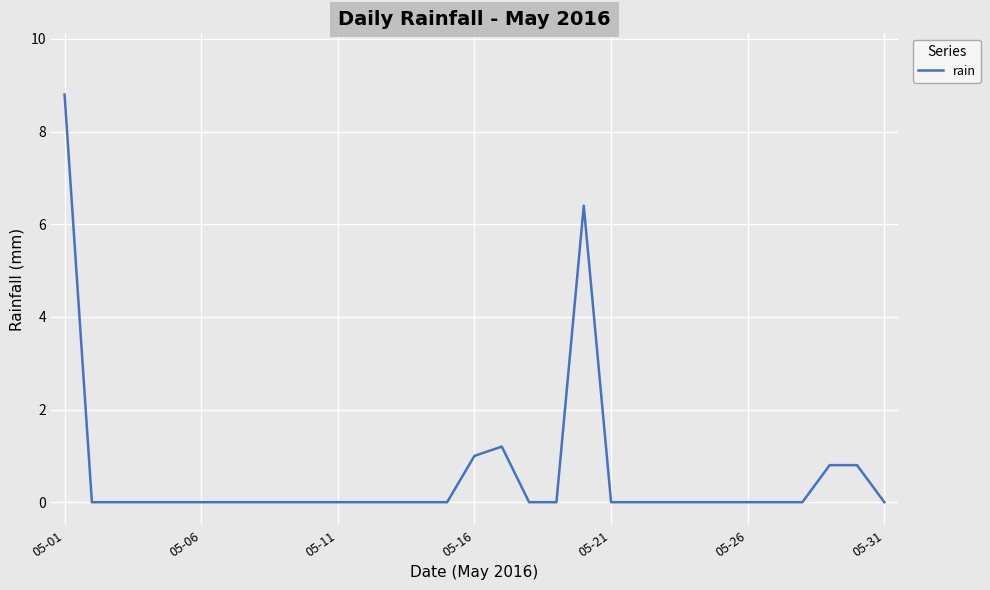

What is the difference between the maximum and minimum values?

8.8